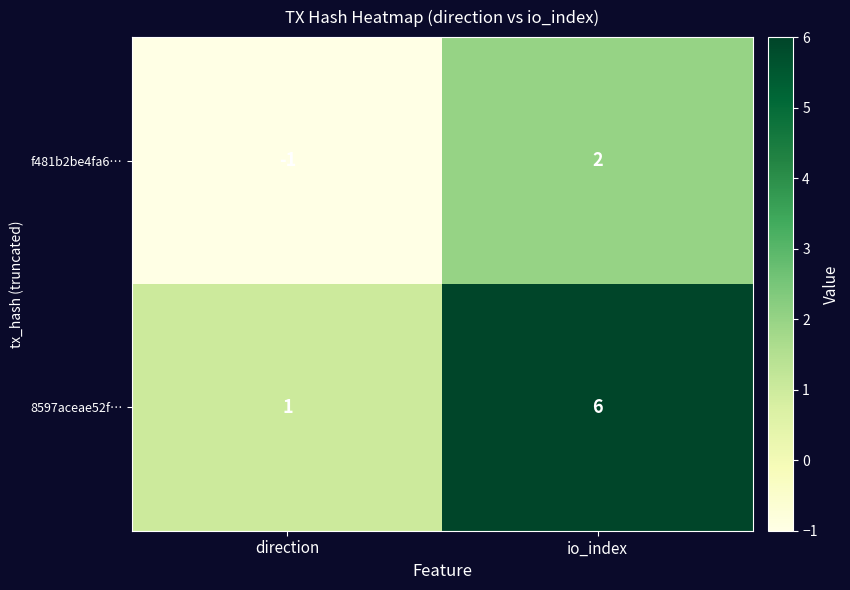

Which series has the largest total across all categories?

8597aceae52f…